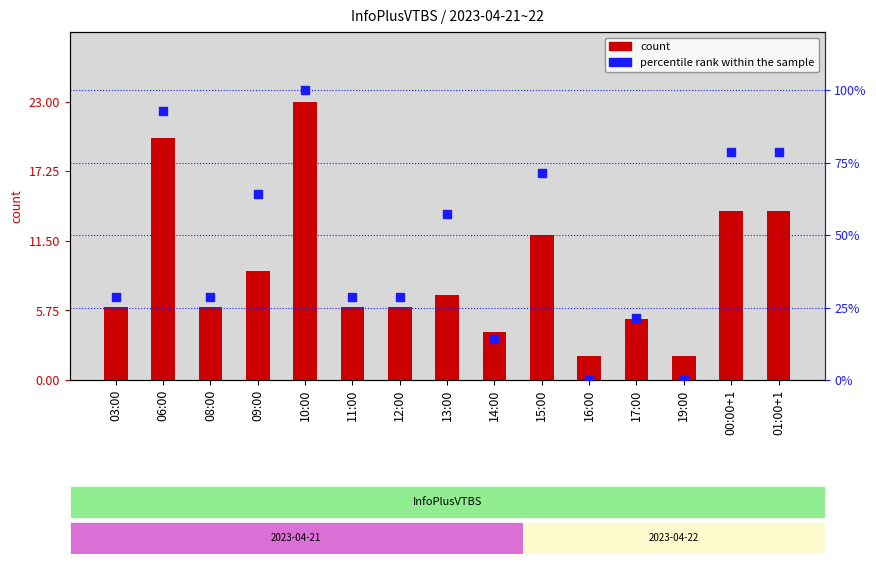

Which series has the largest Y range (max minus min)?

percentile rank within the sample